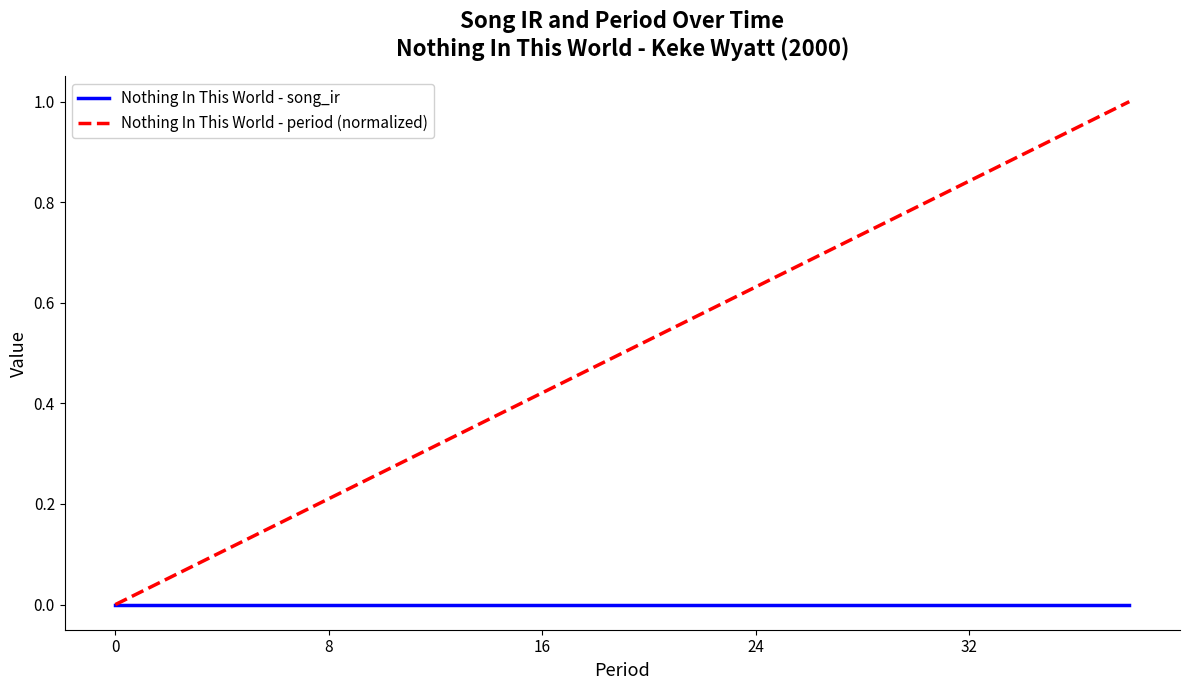

What are all the series names shown in the legend?

Nothing In This World - song_ir, Nothing In This World - period (normalized)